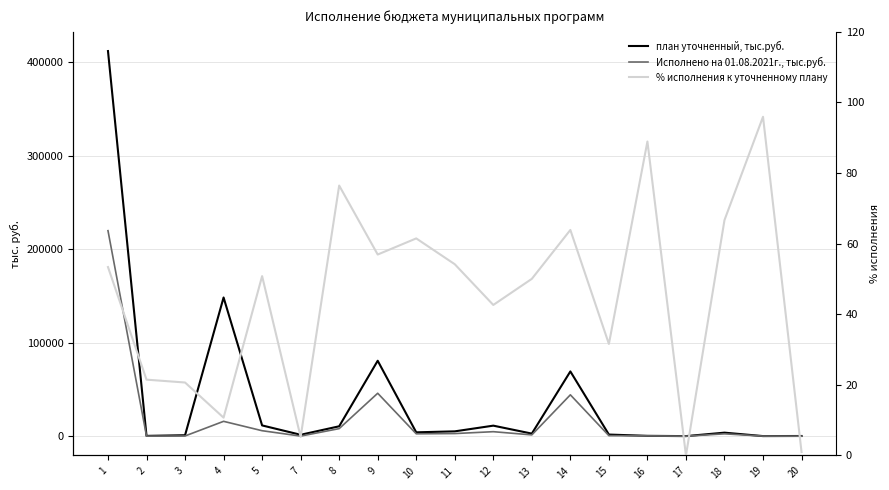

Which series has the widest spread of values?

план уточненный, тыс.руб.